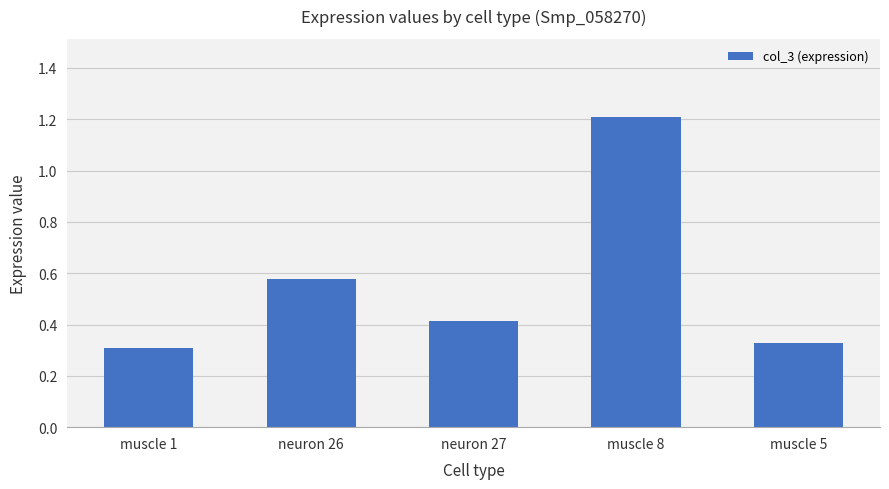

Count the values in the range 0 to 1.

4